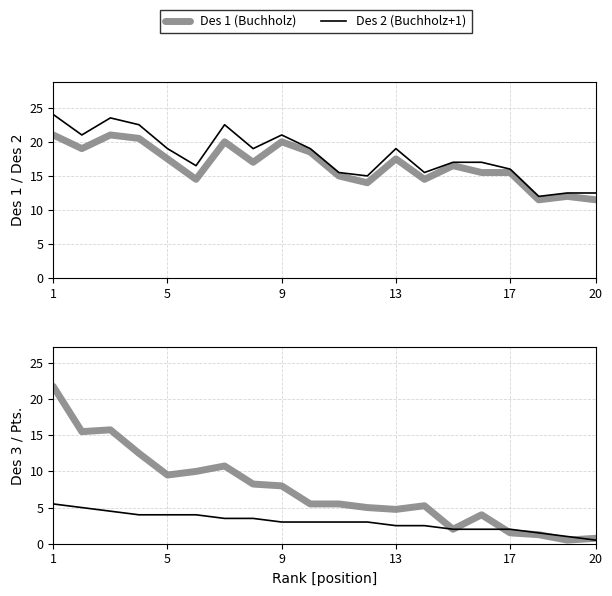

Which category has the highest value in the Pts. series?

1